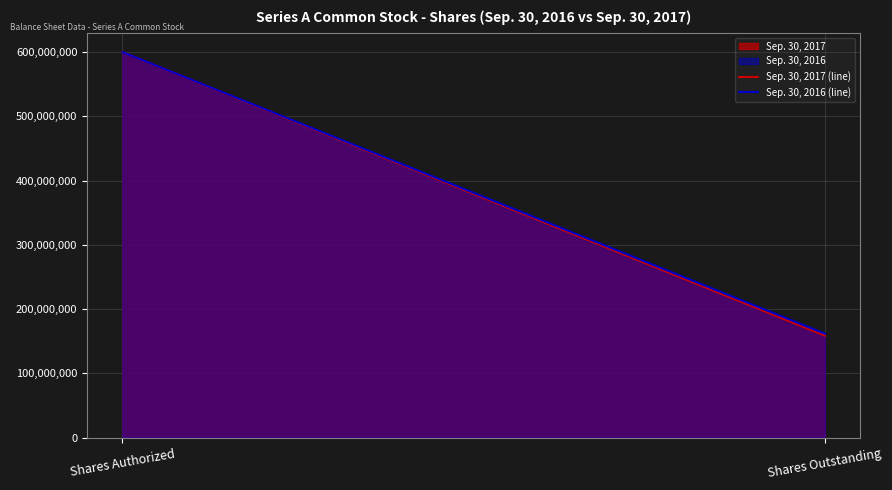

Rank the categories by Sep. 30, 2017 (line) value from highest to lowest.

Shares Authorized, Shares Outstanding